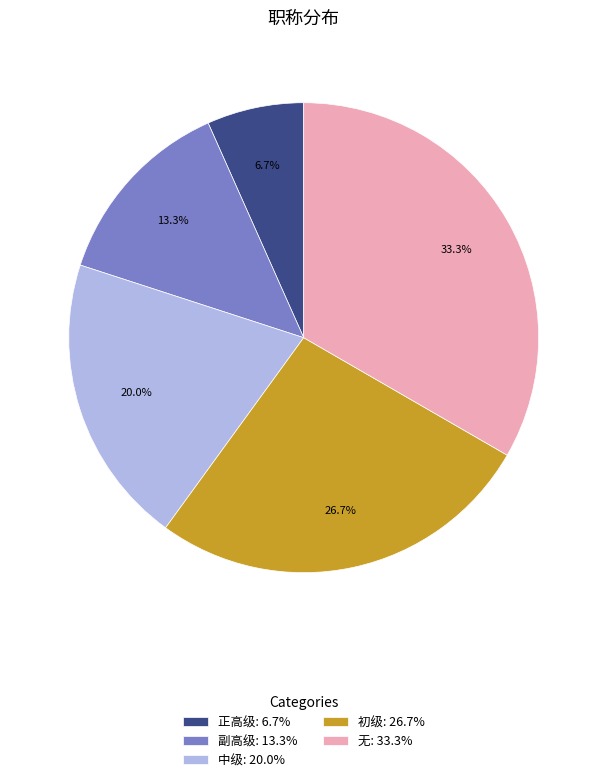

How many segments does this pie chart have?

5